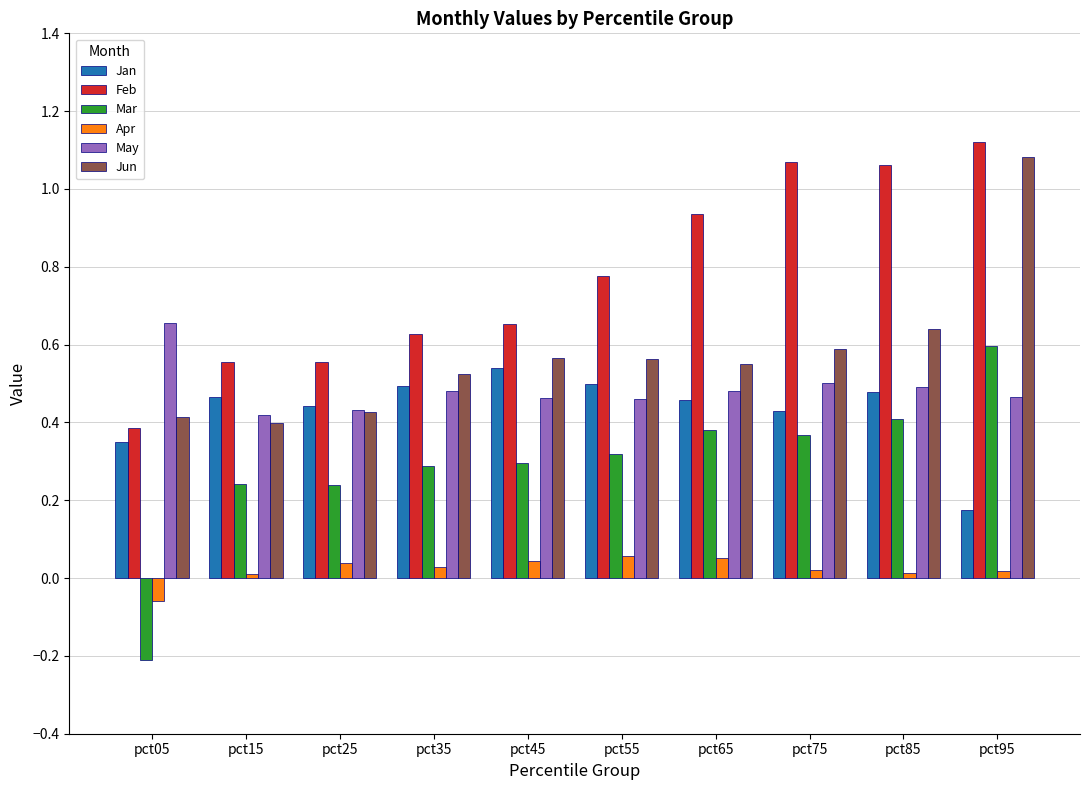

The value of Mar at pct55 is 0.3. True or false?

True